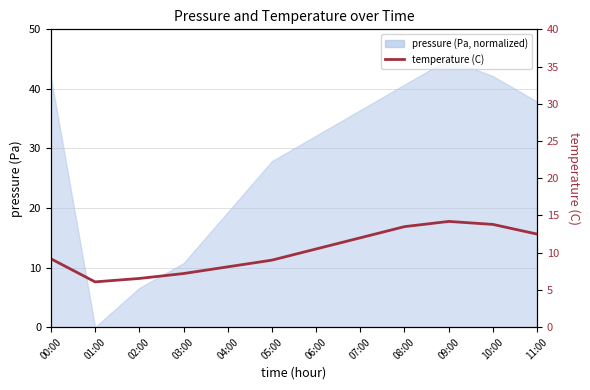

Does the chart display data point markers on the line(s)?

No